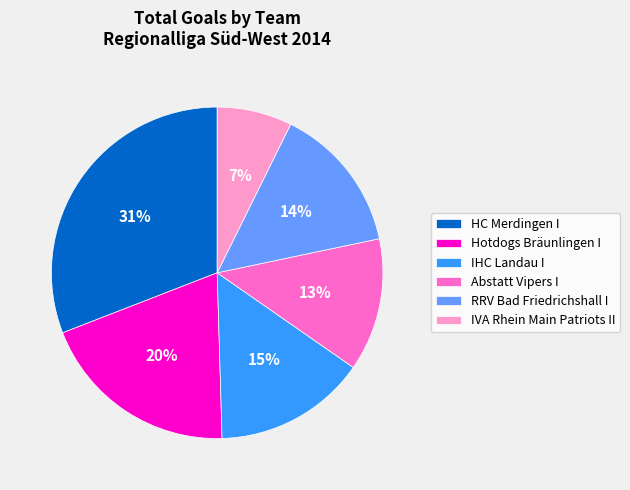

What is the smallest slice in the pie chart?

IVA Rhein Main Patriots II